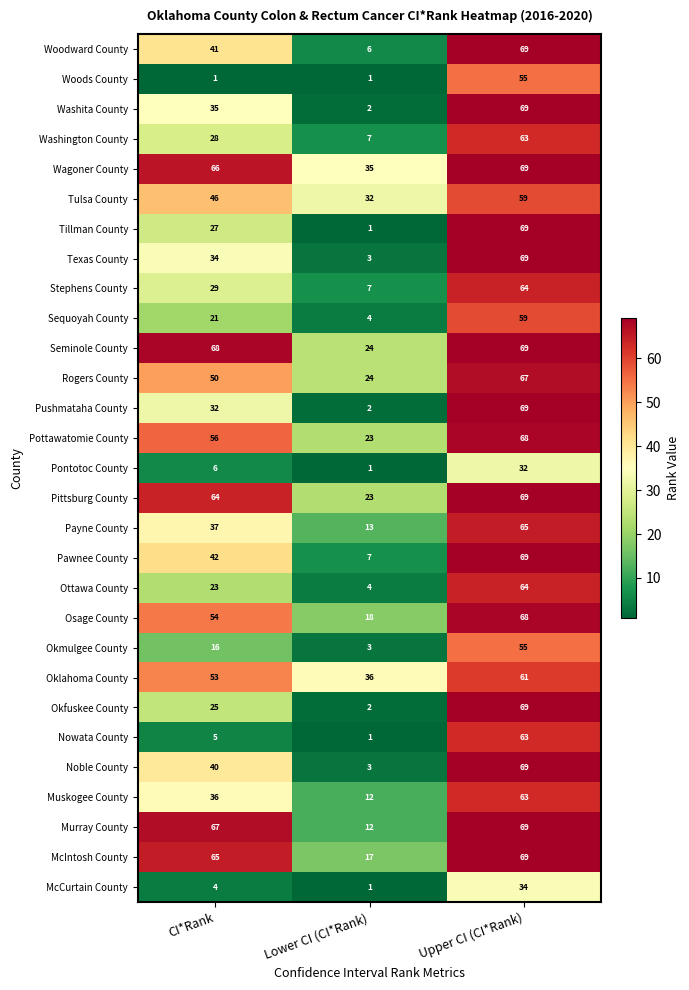

Count the Pawnee County values in the range 7 to 69.

3